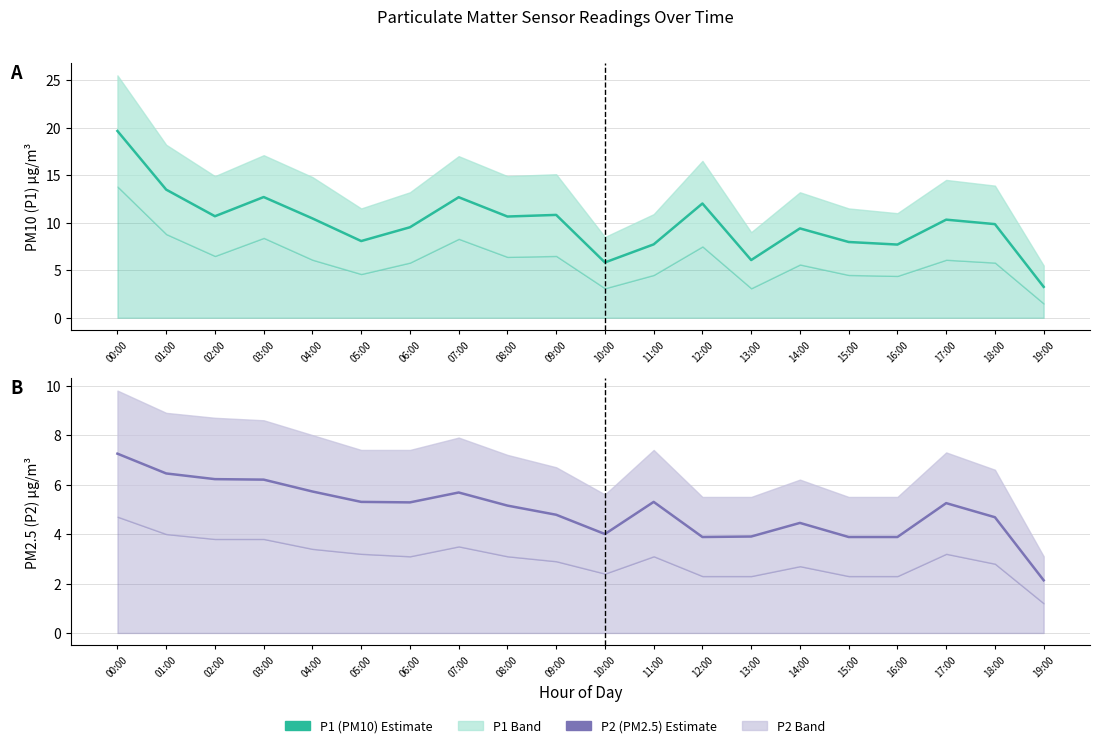

At which category does P2 (PM2.5) reach its first local valley?

06:00